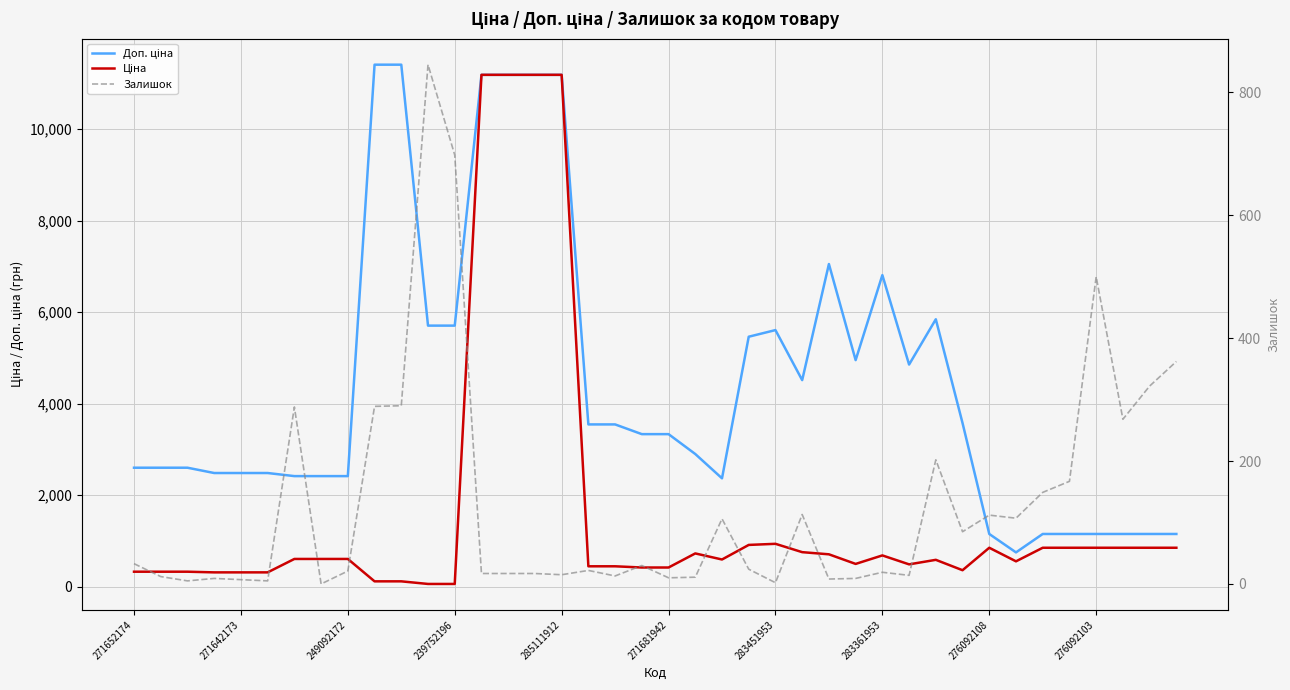

List the labels in order of Залишок value, smallest first.

283361953, 24, 249092172, 271681942, 285111912, 26, 239752196, 27, 20, 21, 271642173, 18, 29, 16, 13, 14, 15, 28, 276092108, 17, 23, 19, 271652174, 31, 22, 33, 32, 25, 34, 35, 30, 37, 283451953, 276092103, 10, 38, 39, 36, 12, 11